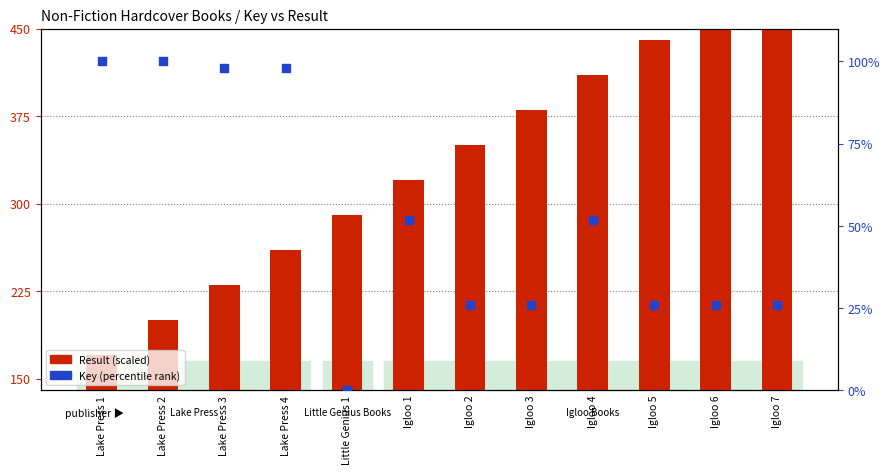

Is the value of Result (scaled) at Lake Press 4 greater than the value of Key (percentile rank) at Lake Press 1?

Yes